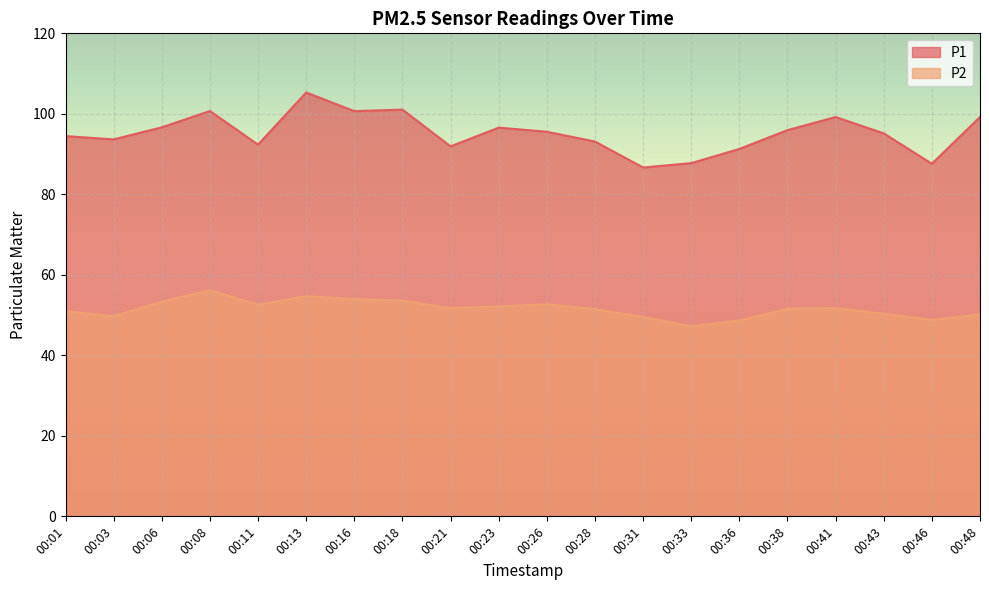

What is the difference between the P2 values at 00:11 and 00:48?

2.5